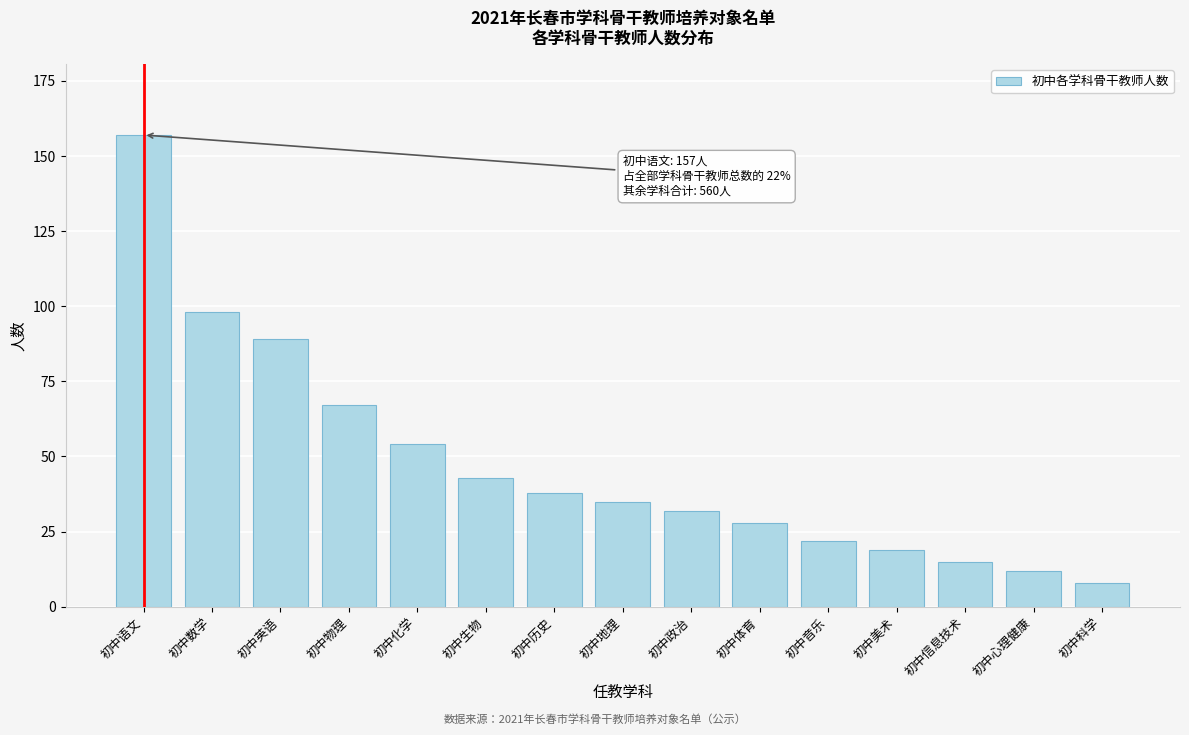

Reading right to left, extract all data points from this chart.

初中科学=8	初中心理健康=12	初中信息技术=15	初中美术=19	初中音乐=22	初中体育=28	初中政治=32	初中地理=35	初中历史=38	初中生物=43	初中化学=54	初中物理=67	初中英语=89	初中数学=98	初中语文=157